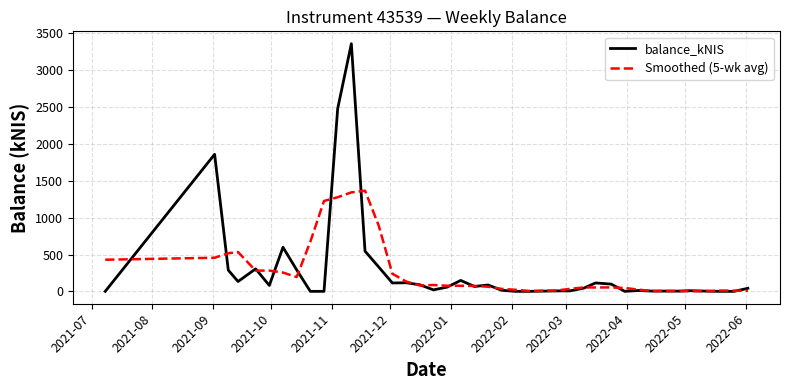

Which series has the largest range (max minus min)?

balance_kNIS